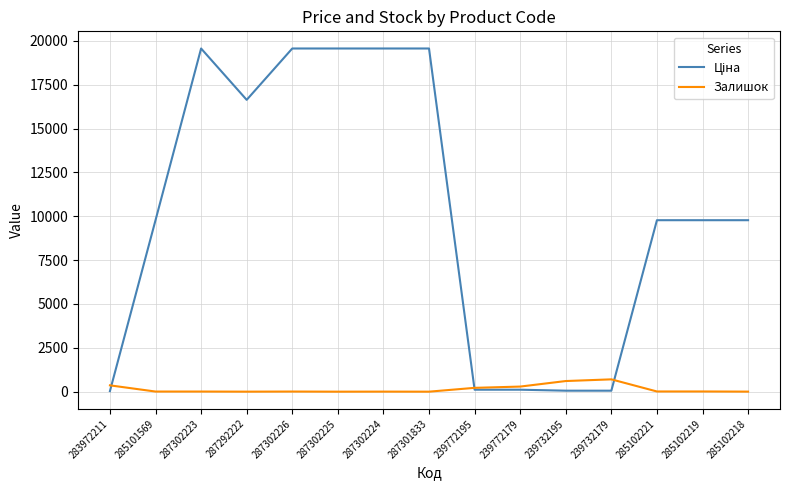

The Залишок series shows 0.0 at 287301833. True or false?

True